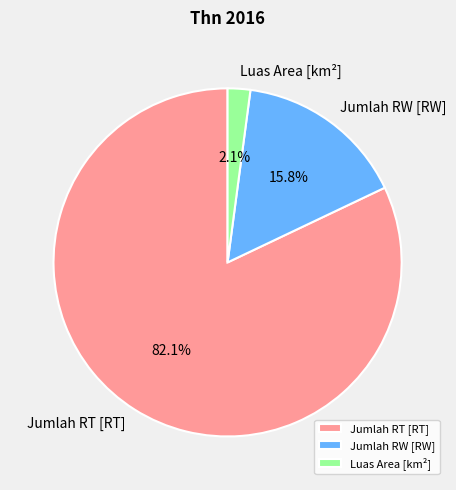

What portion of the pie excludes Jumlah RT [RT]?

17.9%